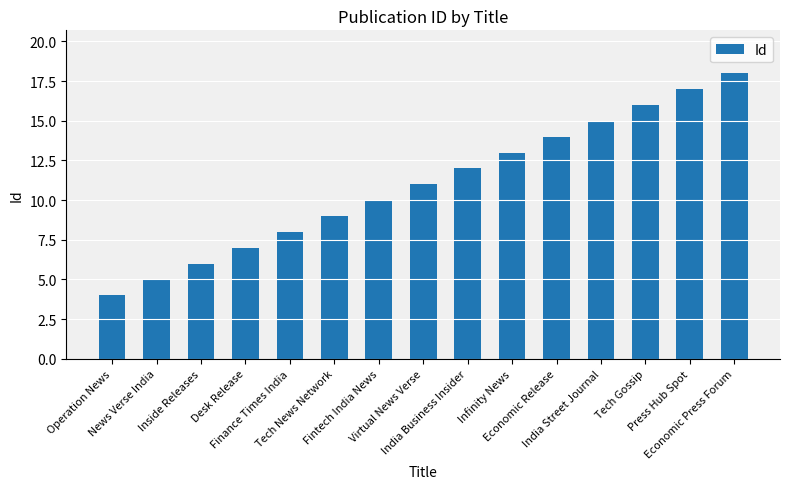

Which label corresponds to the largest value in the chart?

Economic Press Forum